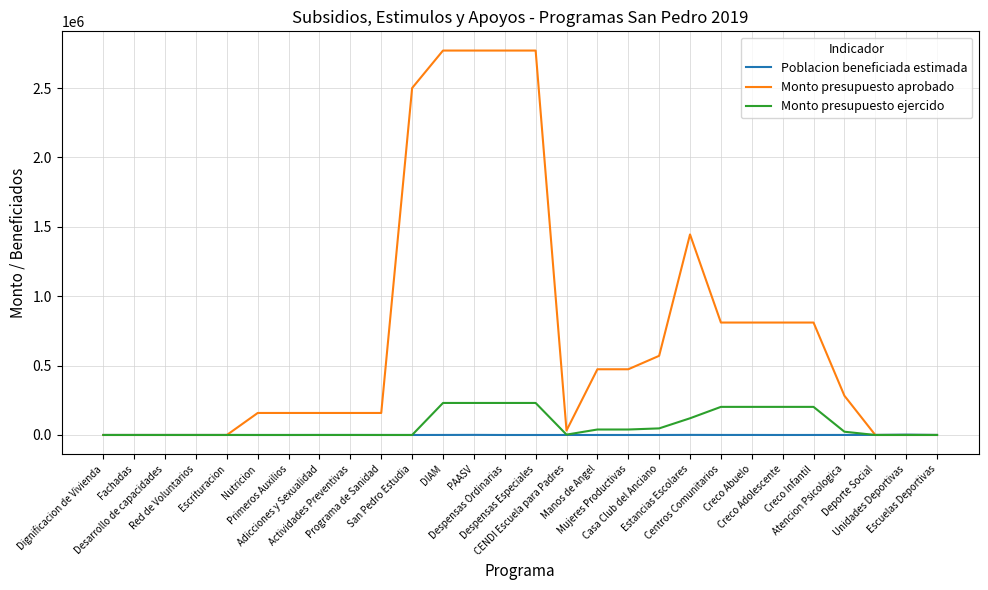

Which series has the largest range (max minus min)?

Monto presupuesto aprobado